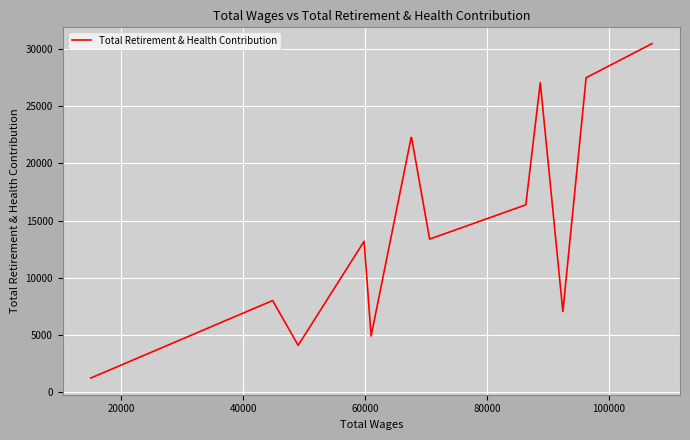

What is the difference between the maximum and minimum values?

29253